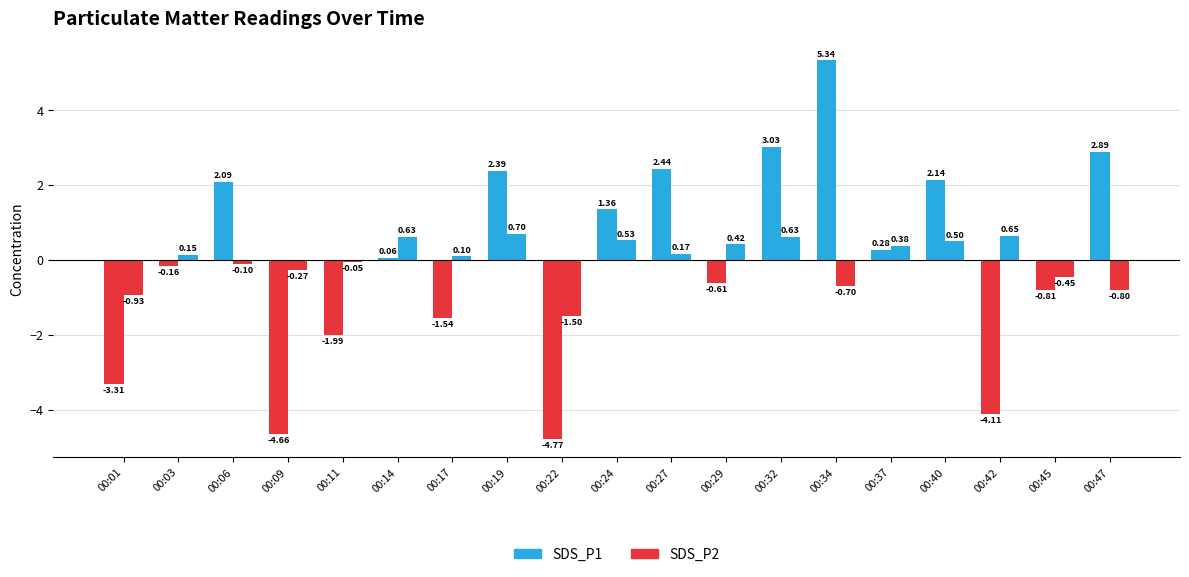

How many values in the SDS_P1 series are below 0?

9